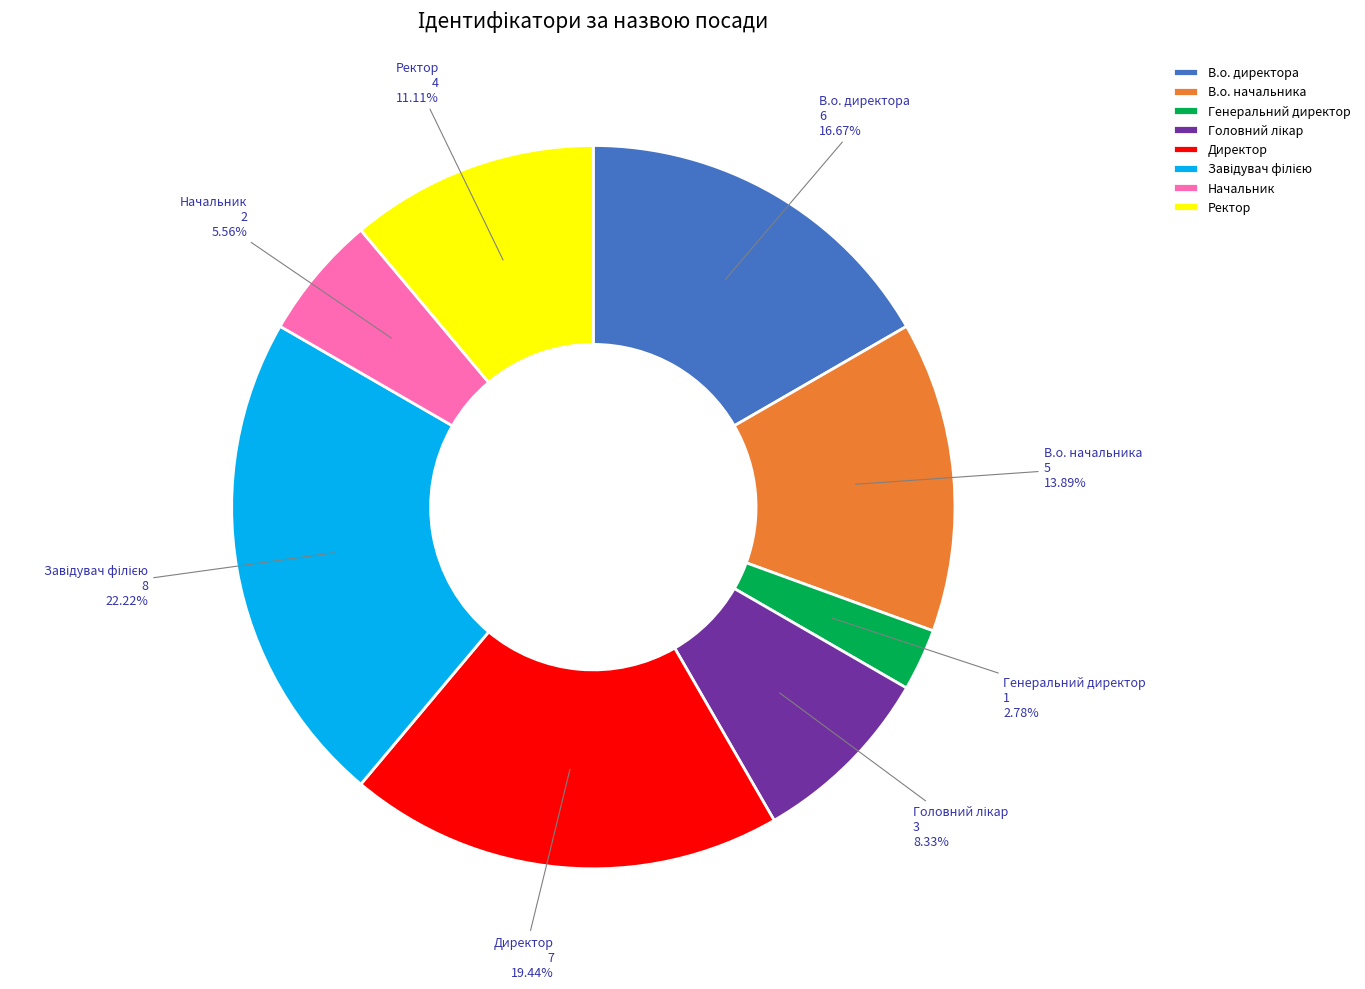

Count the number of slices in the pie.

8